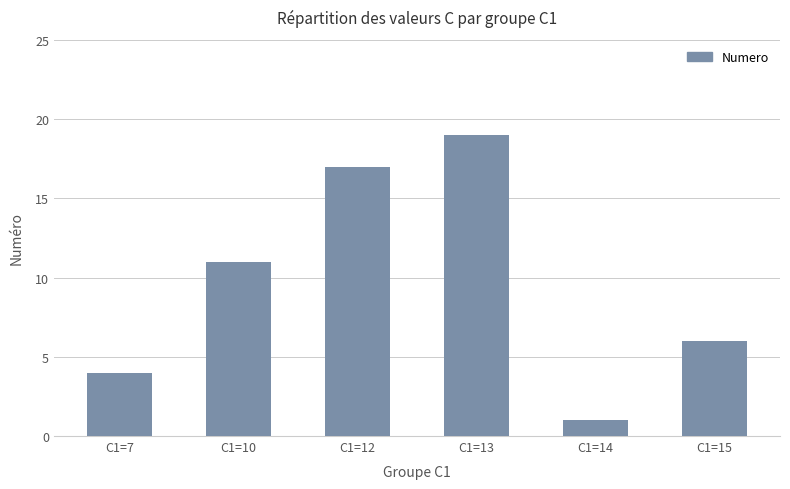

How many values are below 11?

3